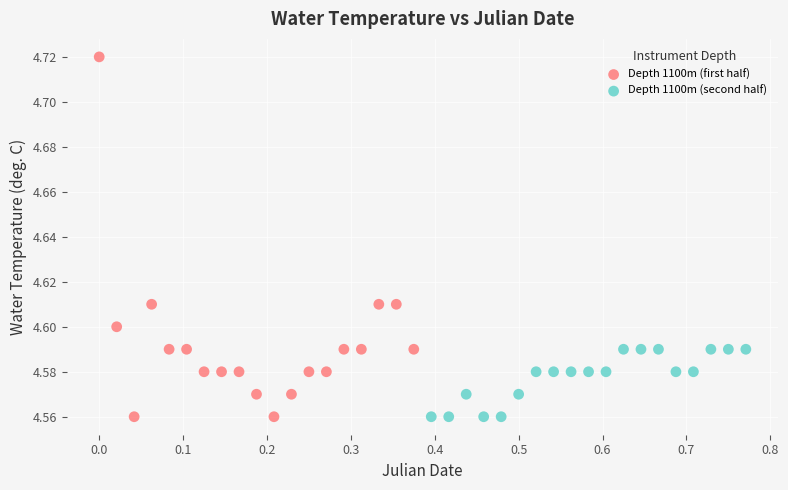

Which series contains the highest Y value?

Depth 1100m (first half)